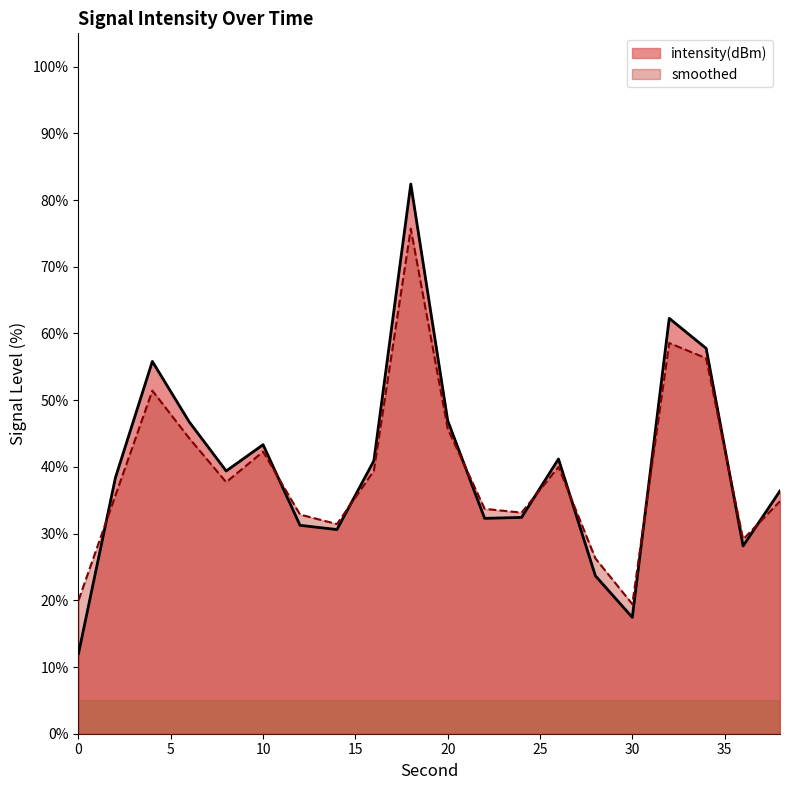

Between 20 and 26, which series saw the biggest shift?

intensity(dBm)